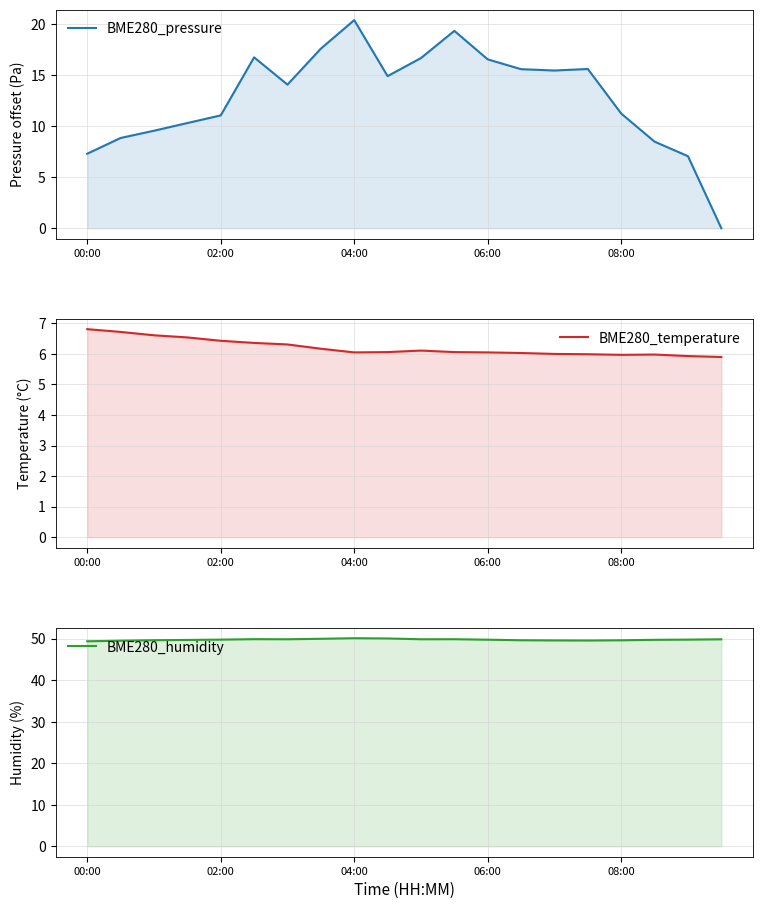

Does the chart display data point markers on the line(s)?

No